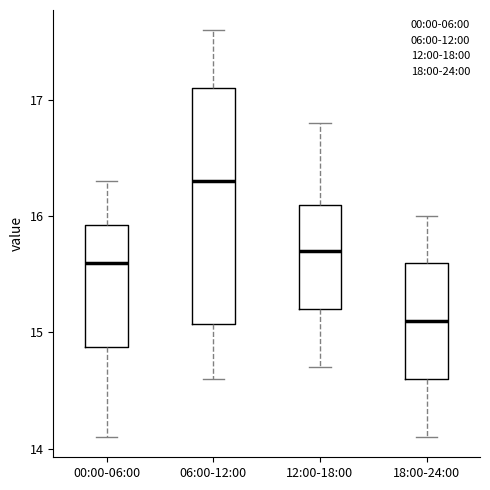

Where does the upper whisker of the box for 06:00-12:00 end on the y-axis? The values are not printed on the chart, so give them approximately, as read against the axis.

17.6